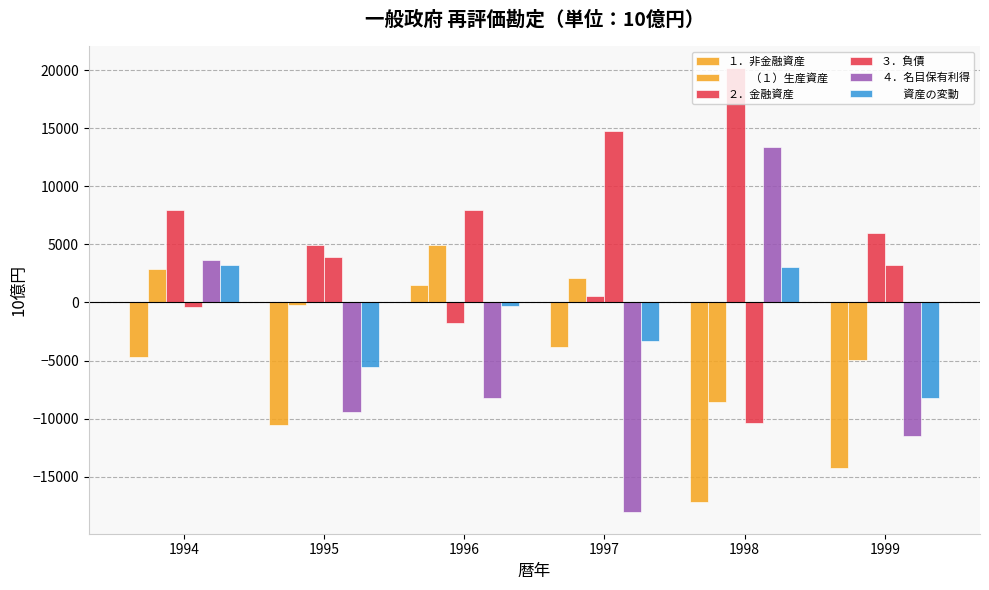

At which category does the chart reach its peak across all series?

1998